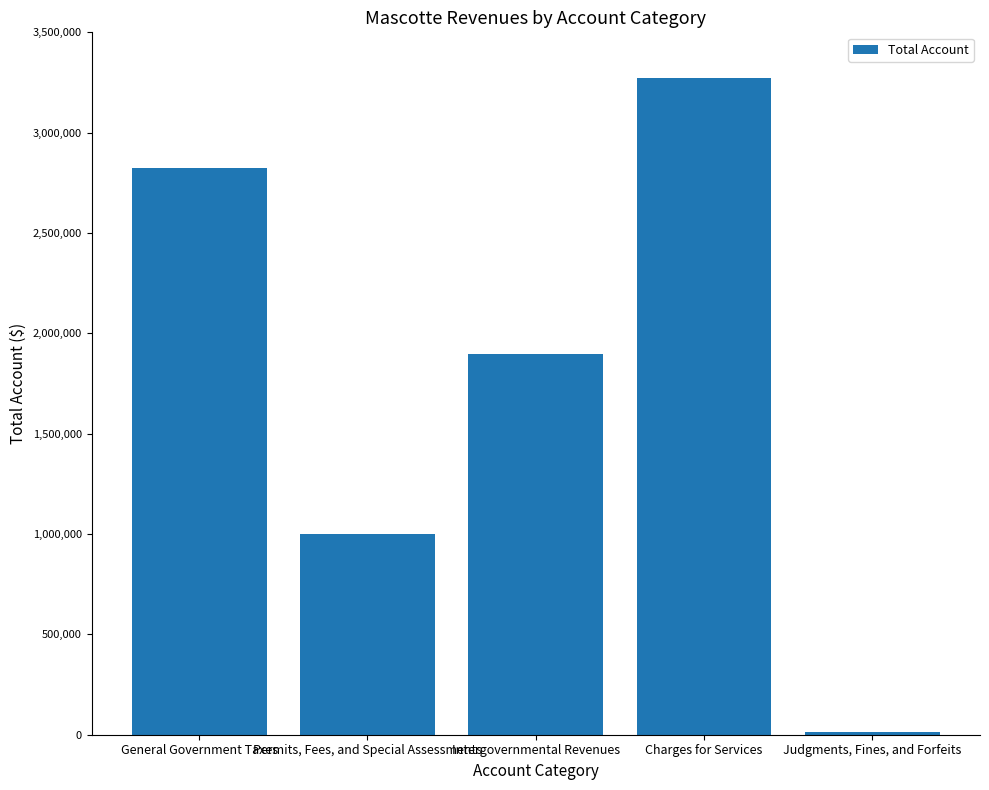

List the labels in order of value, smallest first.

Judgments, Fines, and Forfeits, Permits, Fees, and Special Assessments, Intergovernmental Revenues, General Government Taxes, Charges for Services